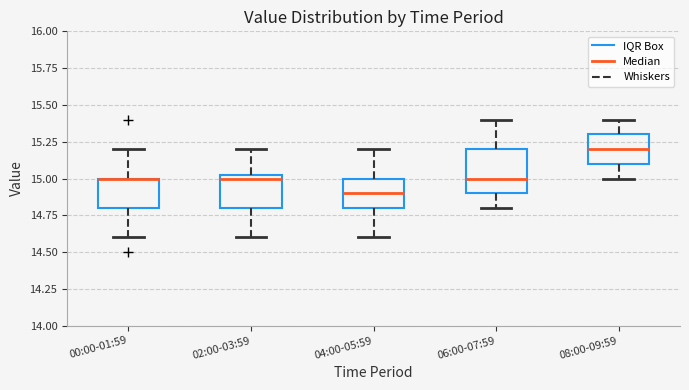

Which box is the tallest, from its lower edge to its upper edge?

06:00-07:59